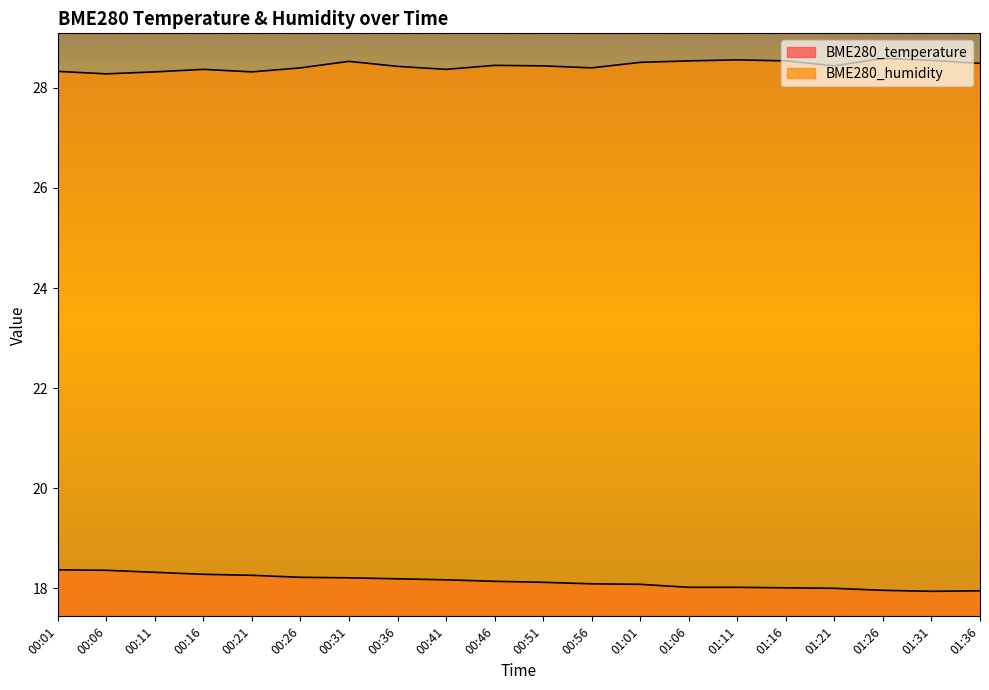

Between 00:01 and 00:06, which series saw the biggest shift?

BME280_humidity